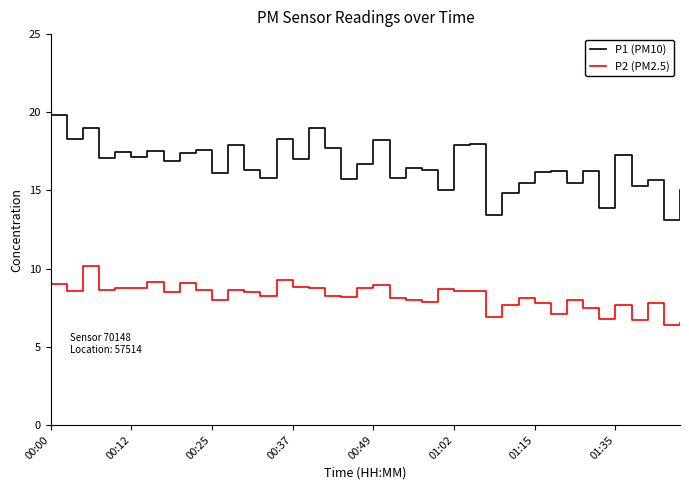

What is the maximum value for P1 (PM10)?

19.9